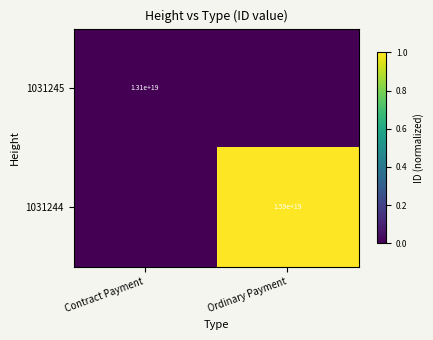

Is the value of 1031245 at Contract Payment greater than the value of 1031244 at Ordinary Payment?

No